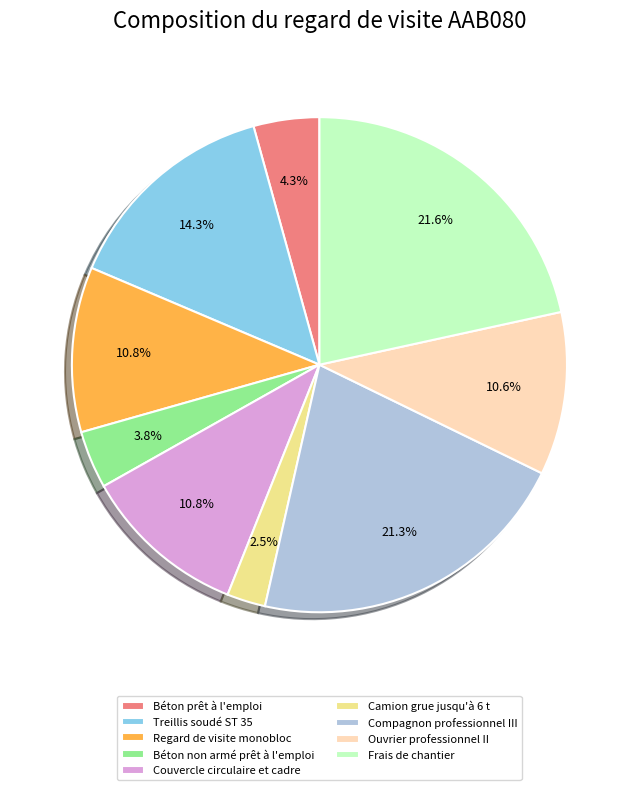

Which slice is the smallest?

Camion grue jusqu'à 6 t